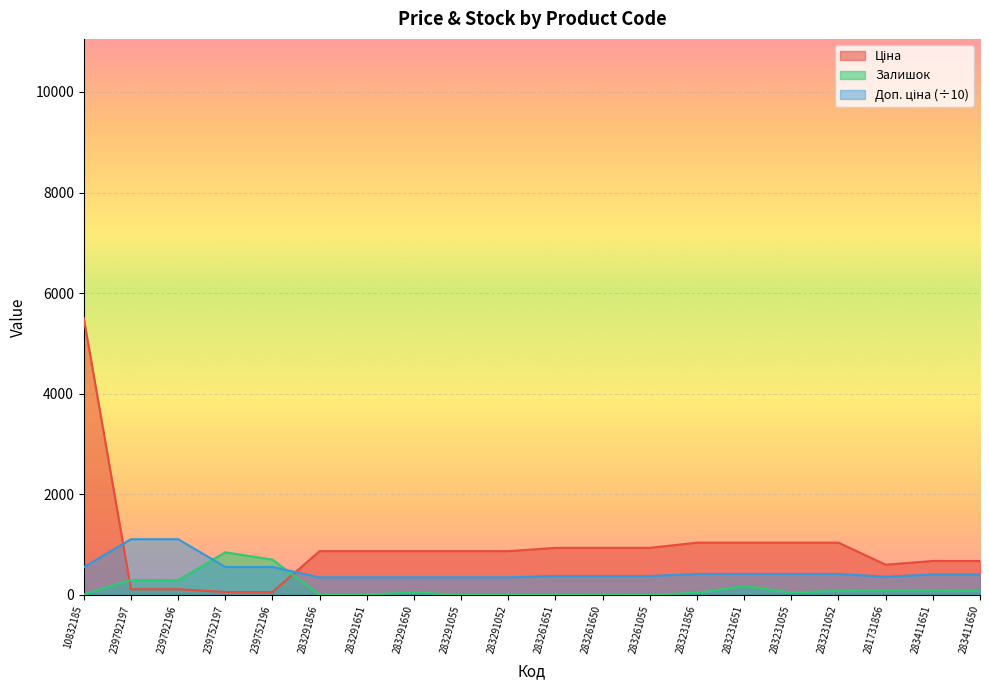

Which series changed the most between 283261651 and 283261650?

Залишок